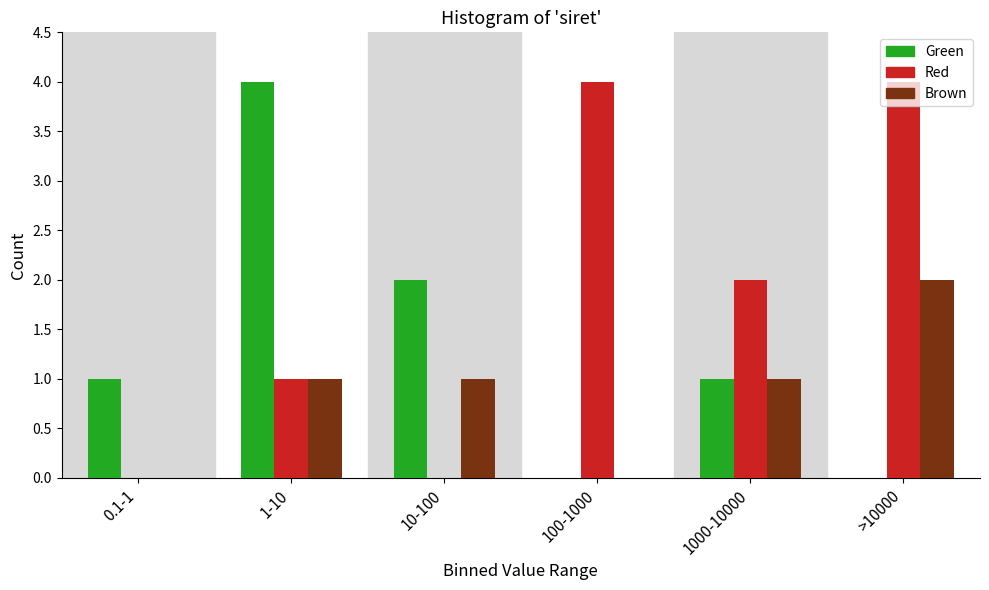

What is the maximum value shown in the chart?

4